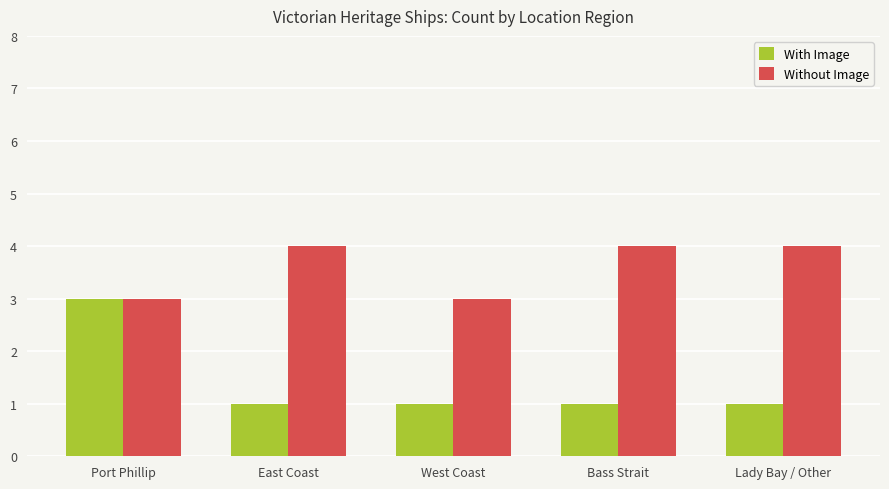

What is the value of the Without Image bar at the 2nd from the left?

4